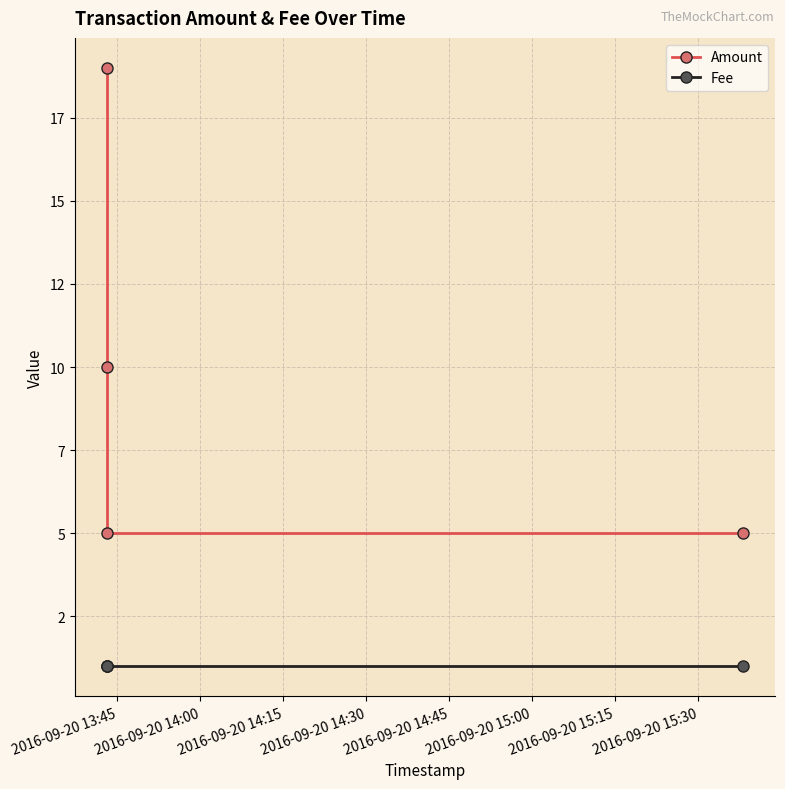

What are all the series names shown in the legend?

Amount, Fee